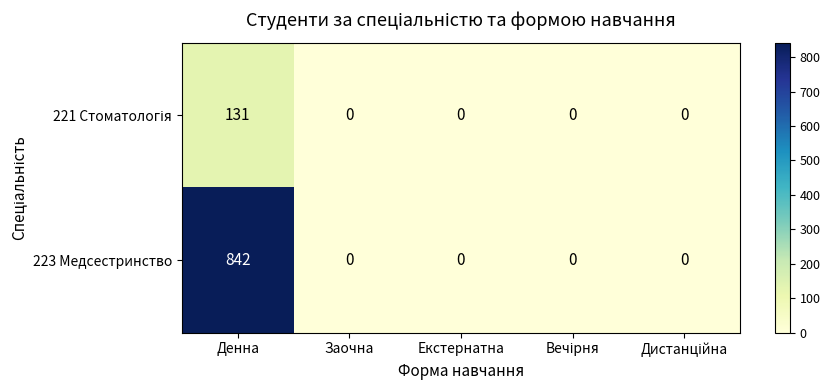

True or false: 223 Медсестринство has a value of 295 at Заочна.

False